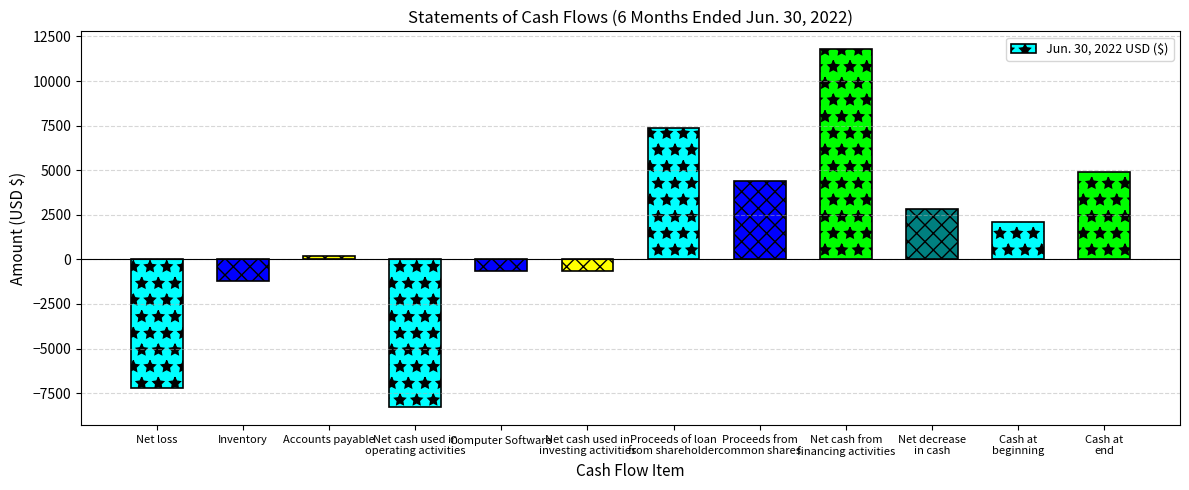

What is the maximum value shown in the chart?

11786